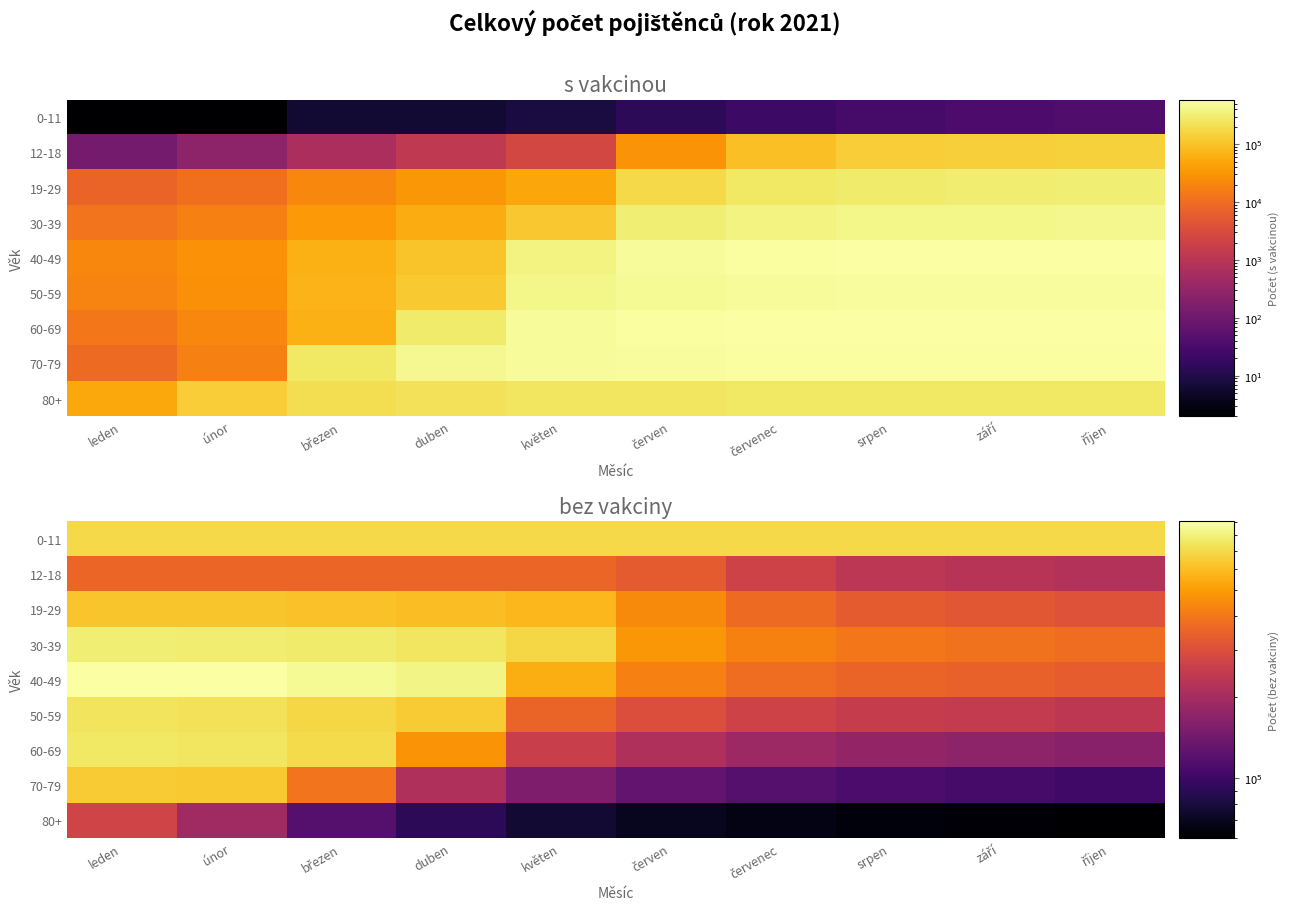

List the labels in order of 40-49 value, smallest first.

říjen, září, srpen, červenec, červen, květen, duben, březen, únor, leden